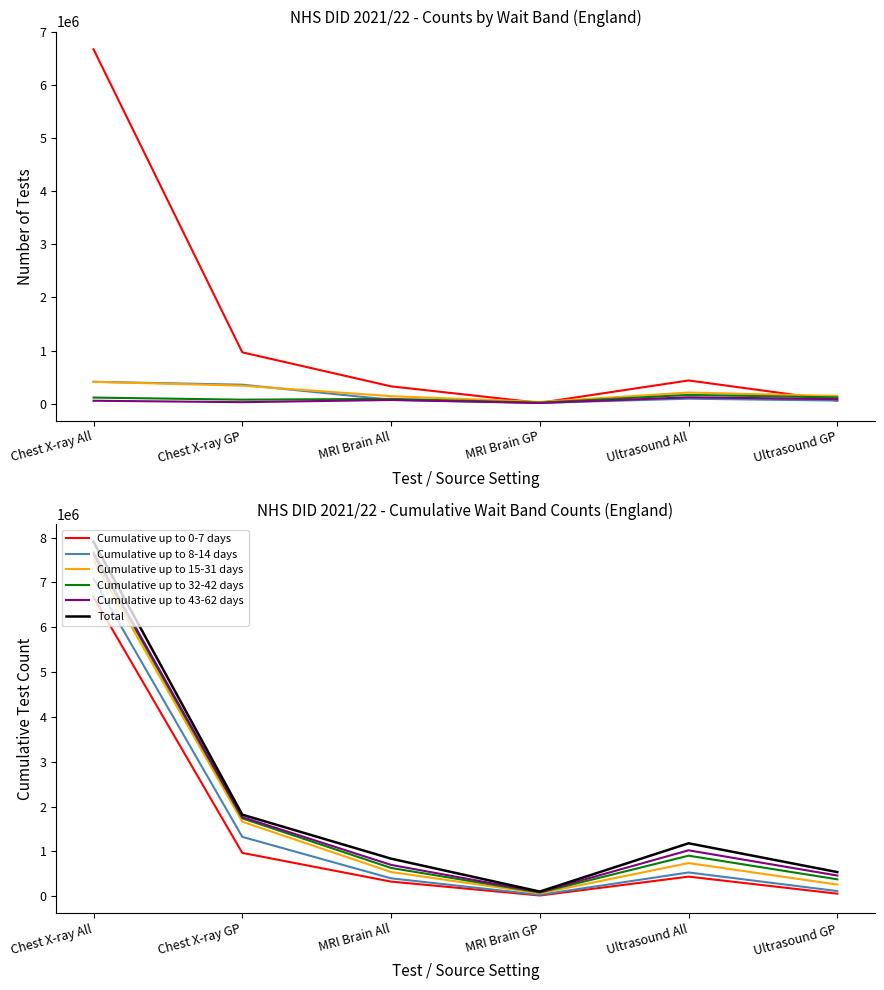

Is this an area chart (filled region under the line)?

No